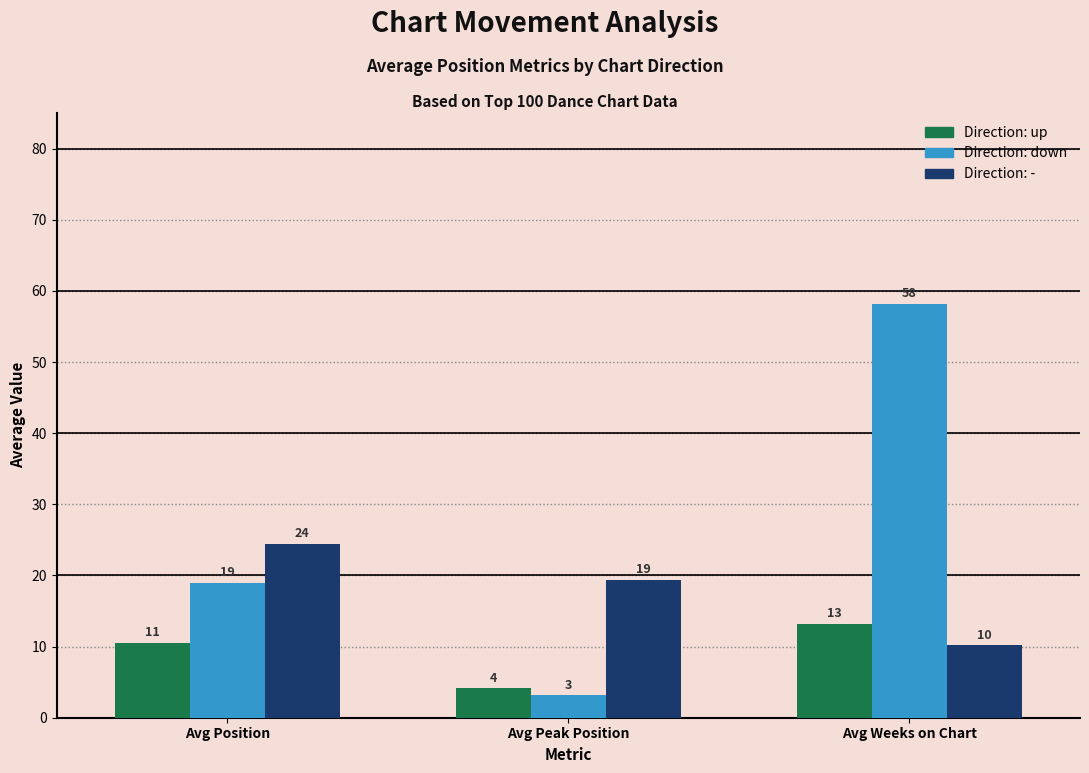

How many bars are there in total?

9